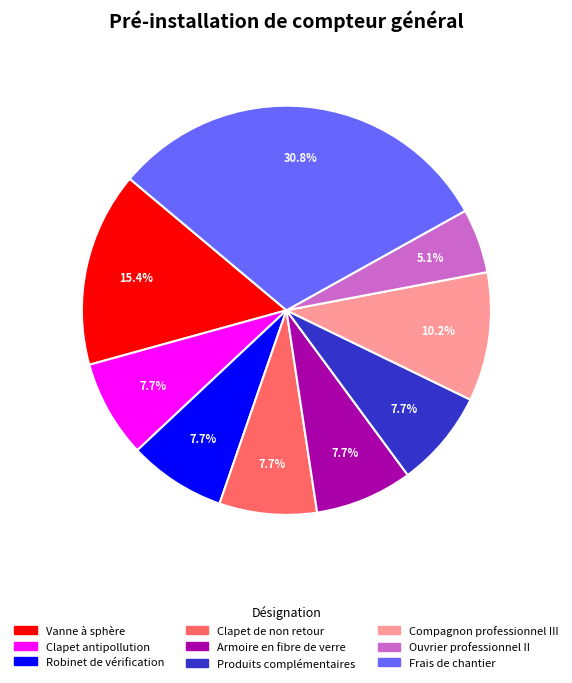

Is it true that Ouvrier professionnel II is 5% of the pie?

True